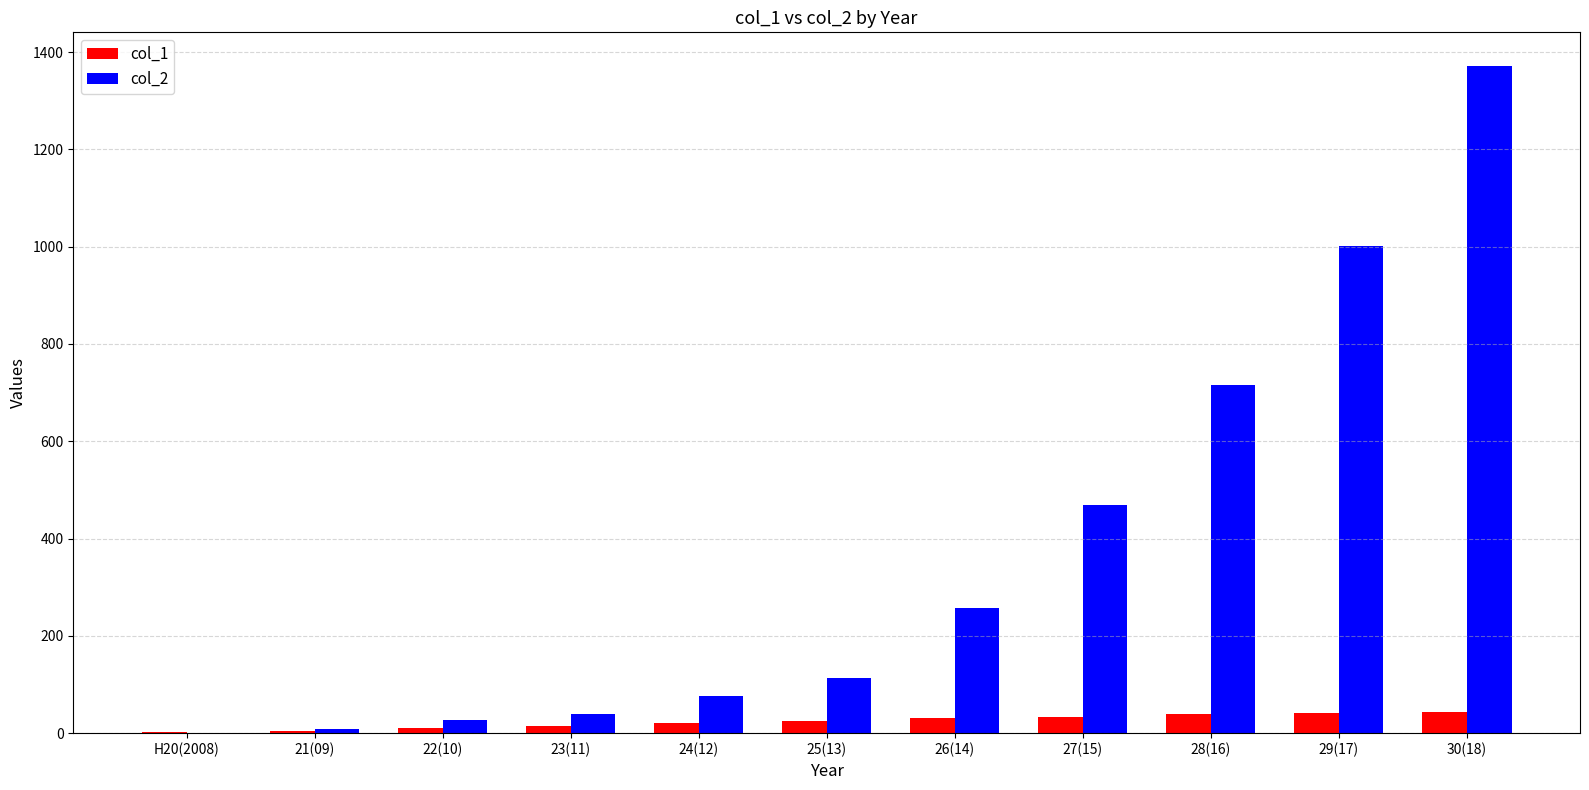

Which category has the highest value across all series?

30(18)